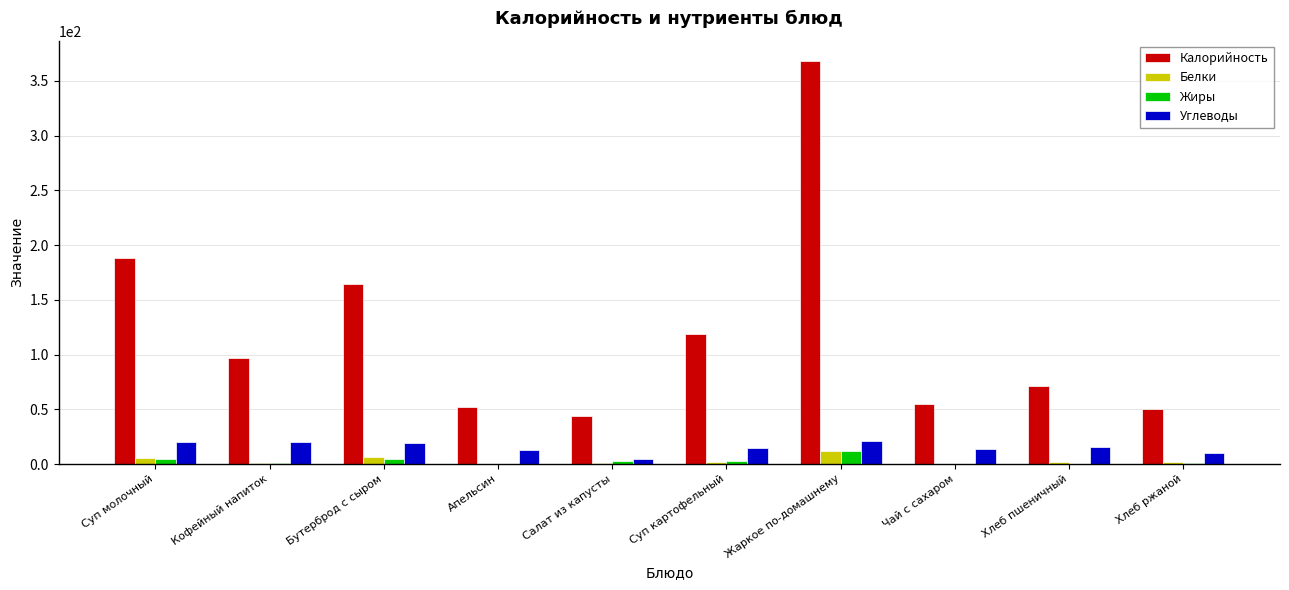

What is the sum of all Жиры values?

29.2